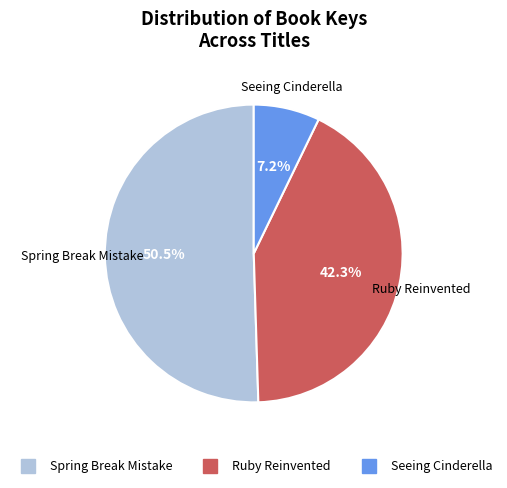

The Seeing Cinderella slice represents 1% of the pie. True or false?

False